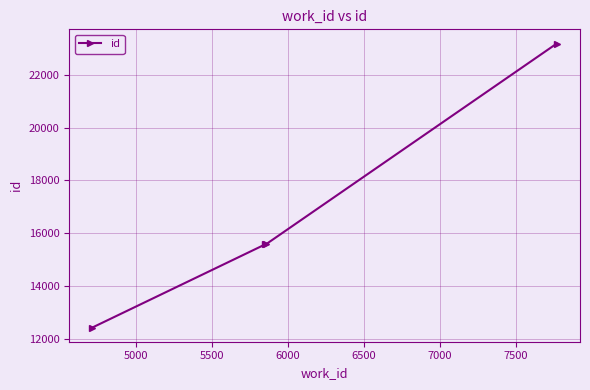

True or false: the data has more than 2 interior local peaks.

False